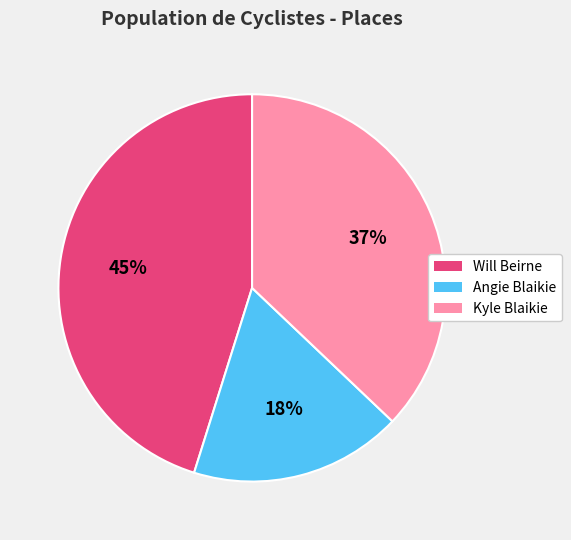

Is the sum of Will Beirne and Kyle Blaikie greater than half?

Yes